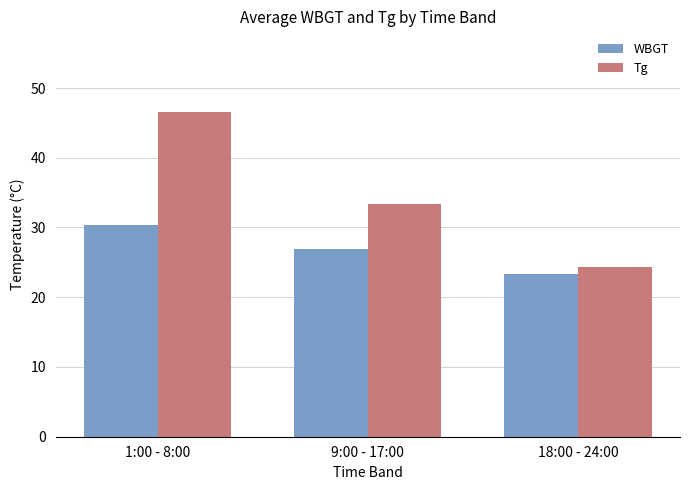

What is the difference between the maximum and minimum values in the WBGT series?

7.1